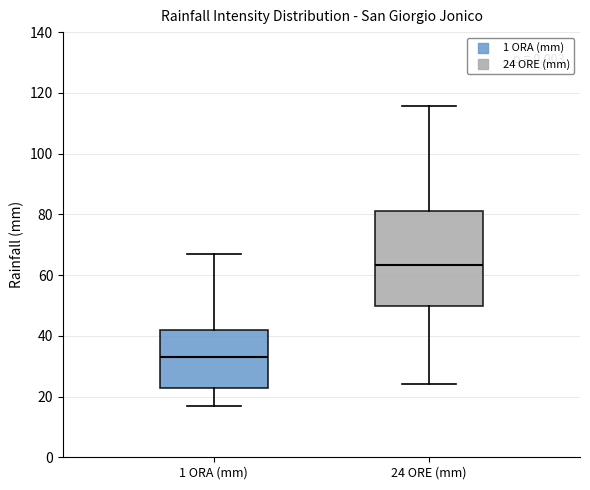

Where does the lower whisker of the box for 1 ORA (mm) end on the y-axis? The values are not printed on the chart, so give them approximately, as read against the axis.

18